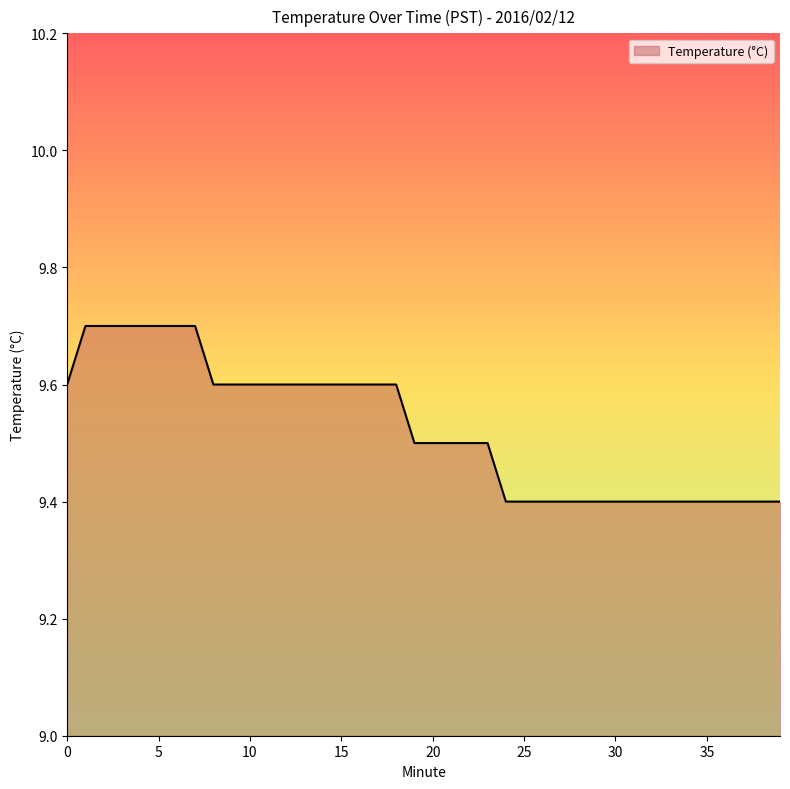

What is the smallest value displayed?

9.4